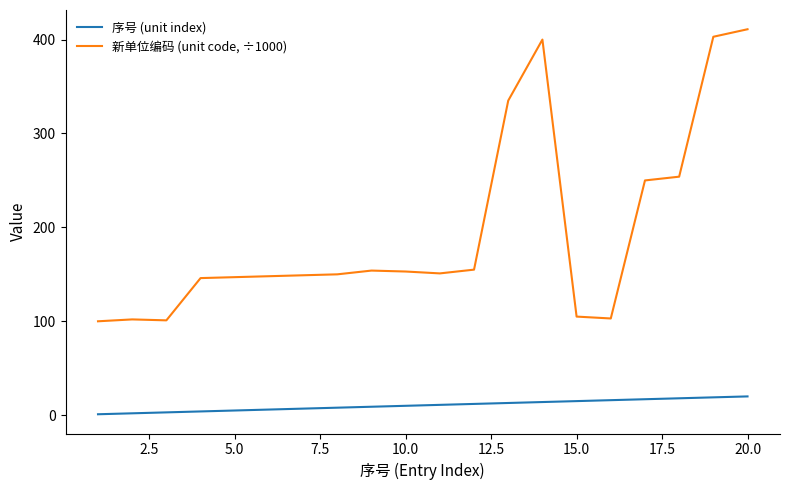

True or false: 序号 (unit index) and 新单位编码 (unit code, ÷1000) cross at least once.

False